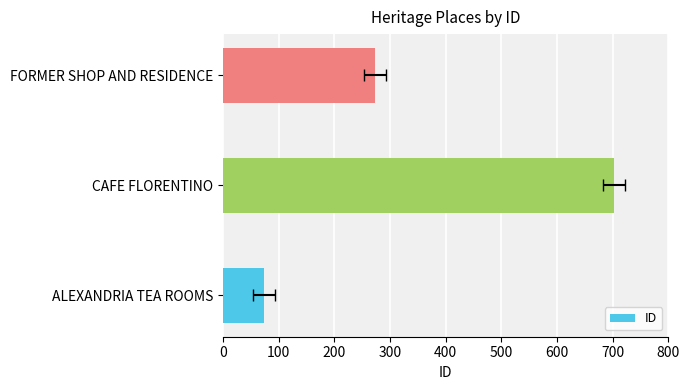

What is the minimum value shown in the chart?

74